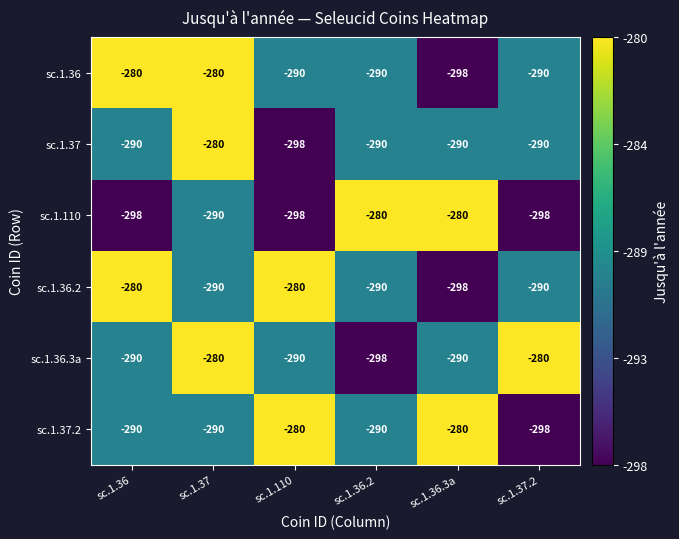

True or false: sc.1.37 has a value of -280 at sc.1.37.

True